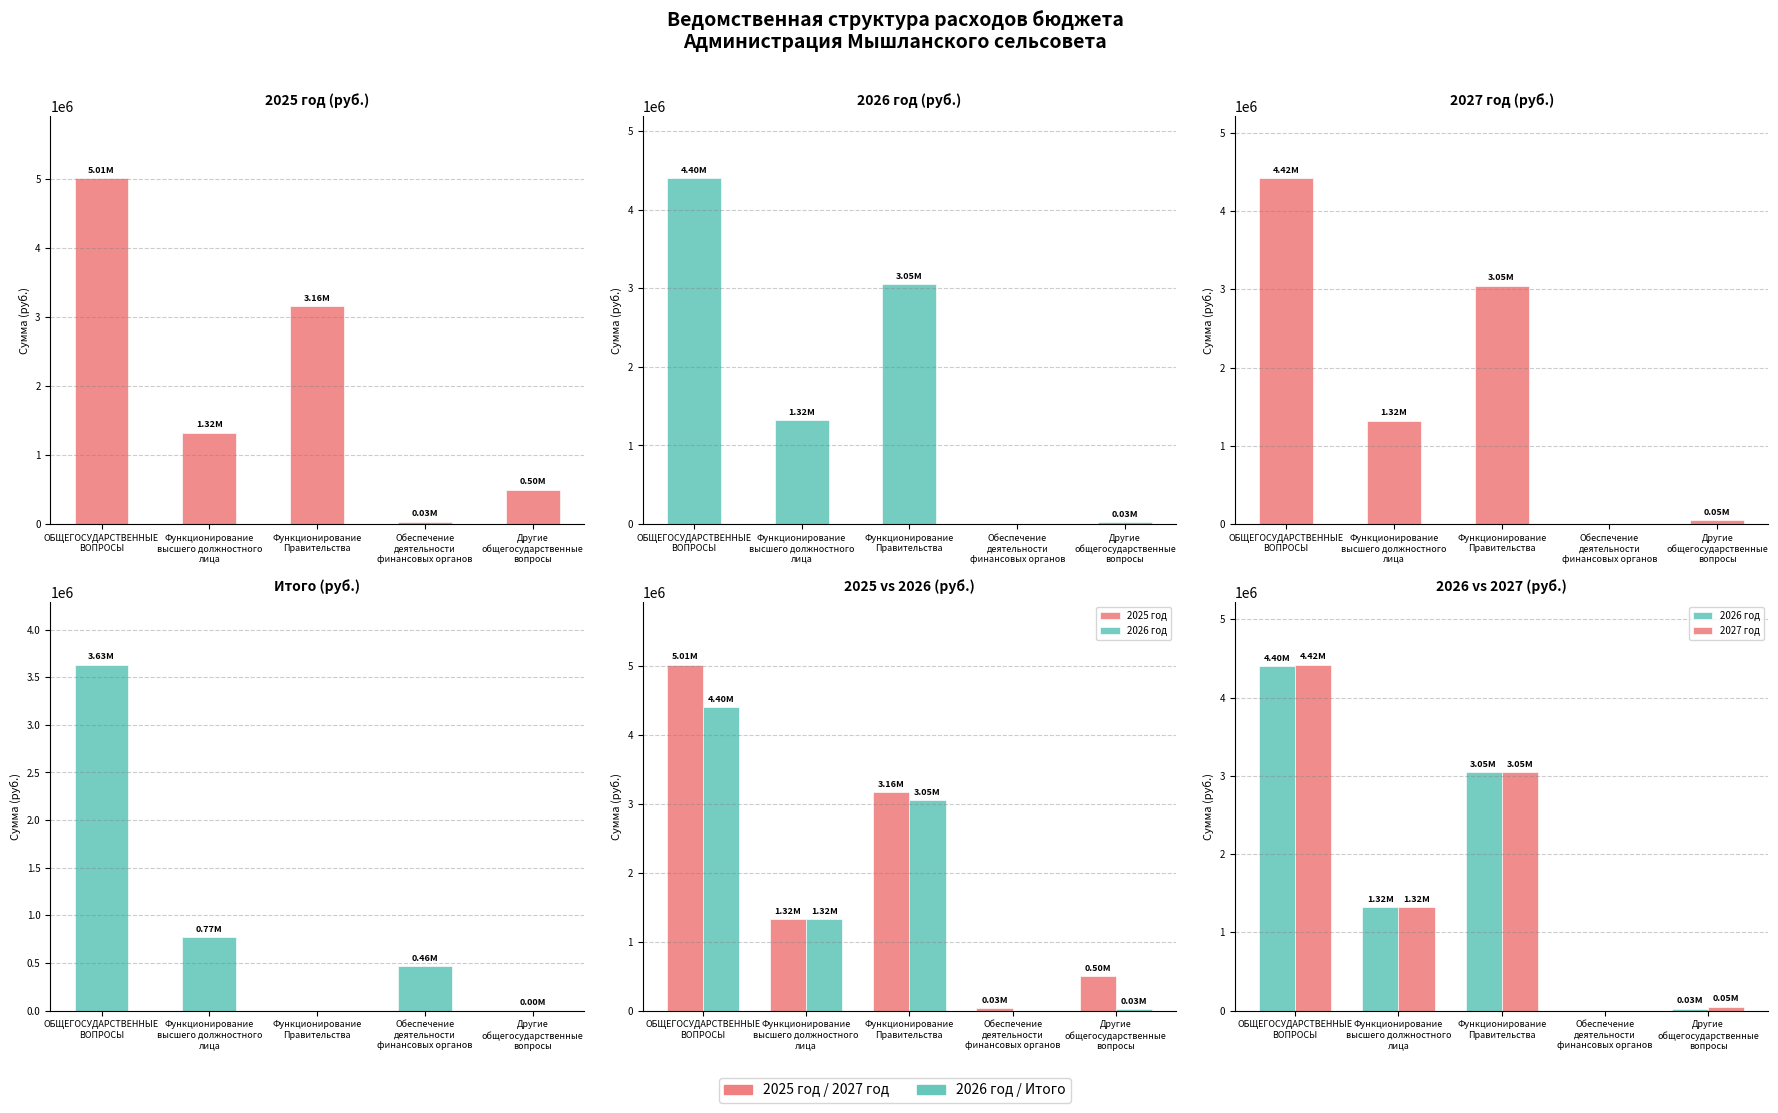

What is the difference between the 2026 год values at Другие
общегосударственные
вопросы and Функционирование
Правительства?

3022403.6